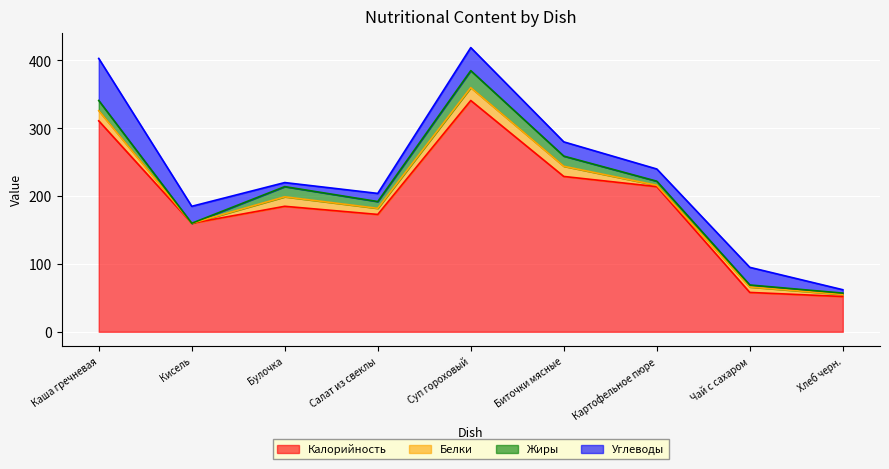

What are all the series names shown in the legend?

Калорийность, Белки, Жиры, Углеводы